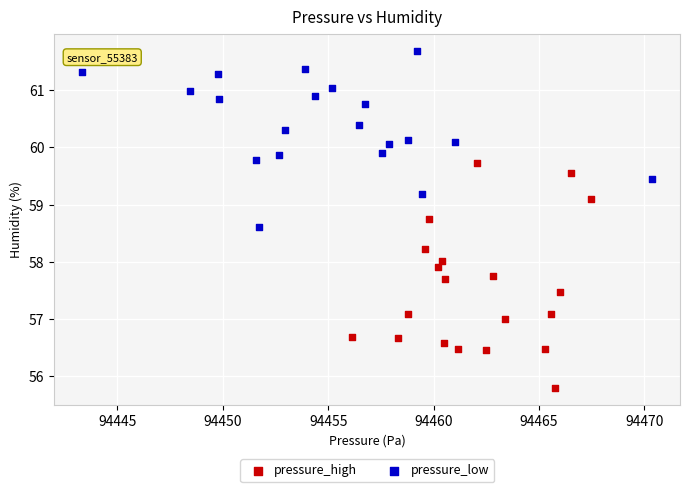

Which series contains the highest Y value?

pressure_low